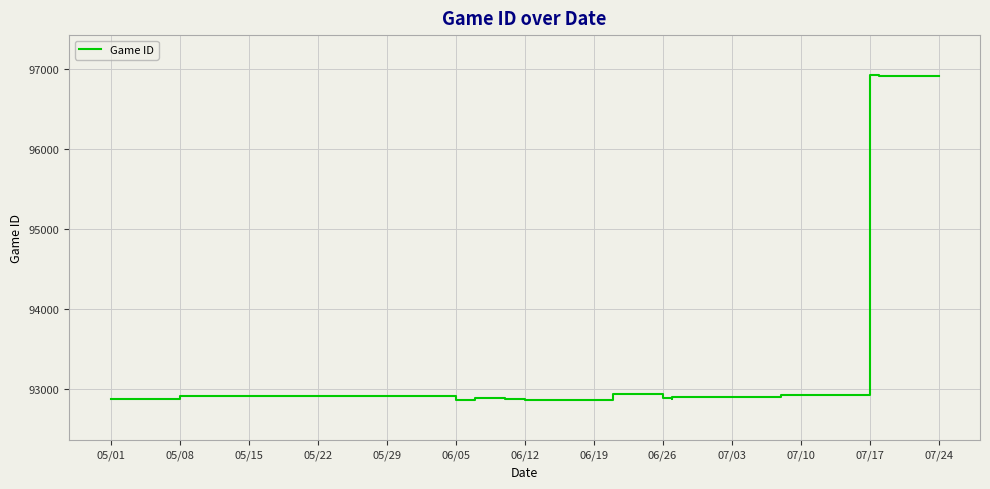

Count the number of values greater than 92886.

9